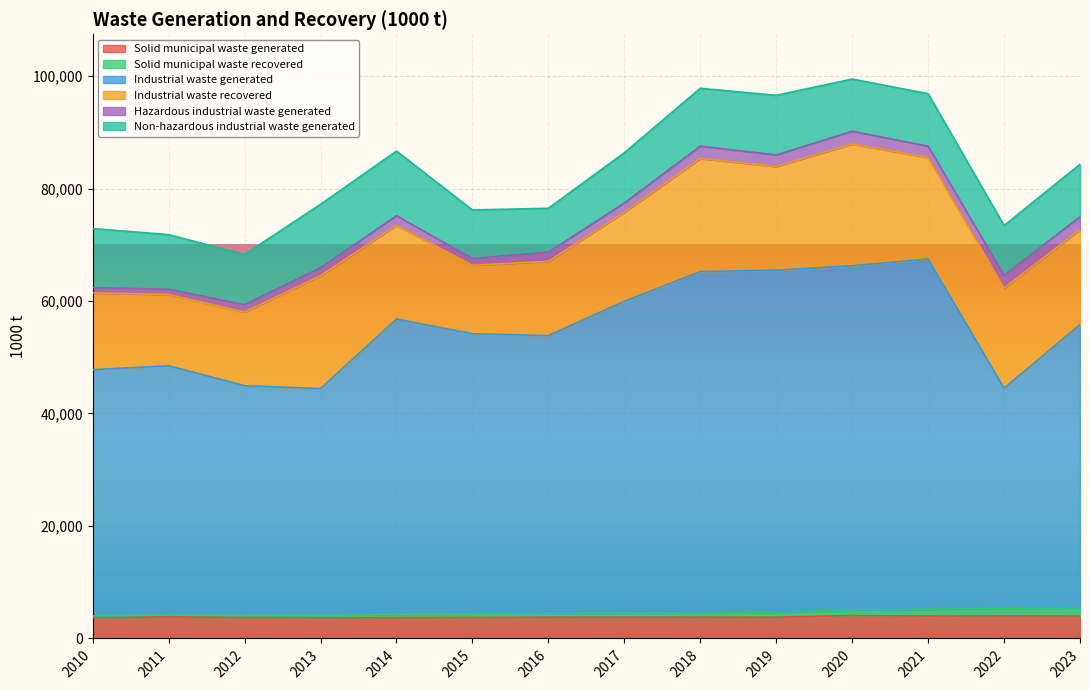

What is the sum of all Solid municipal waste generated values?

53582.2